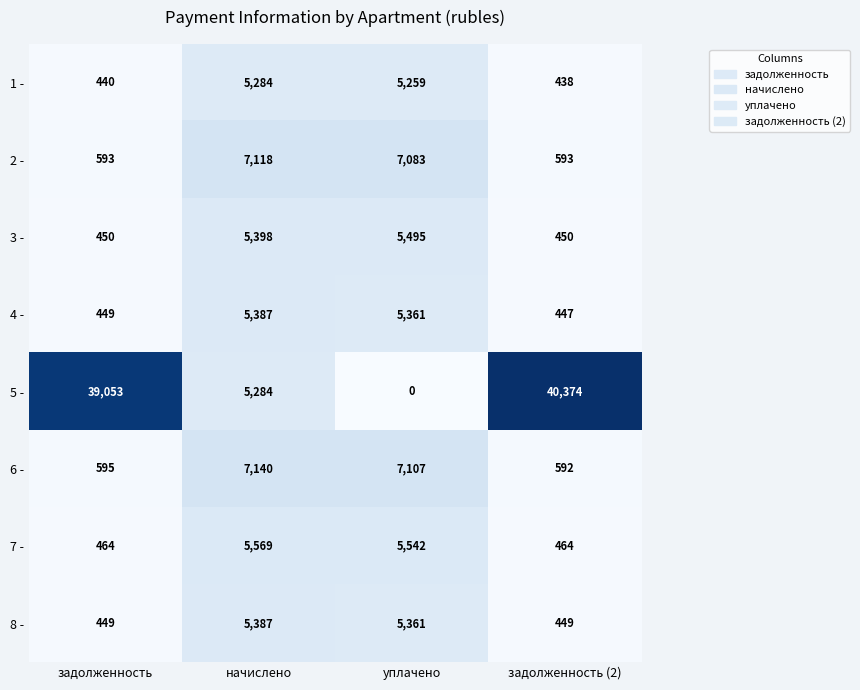

What is the difference between the maximum and minimum values in the 8 - series?

4938